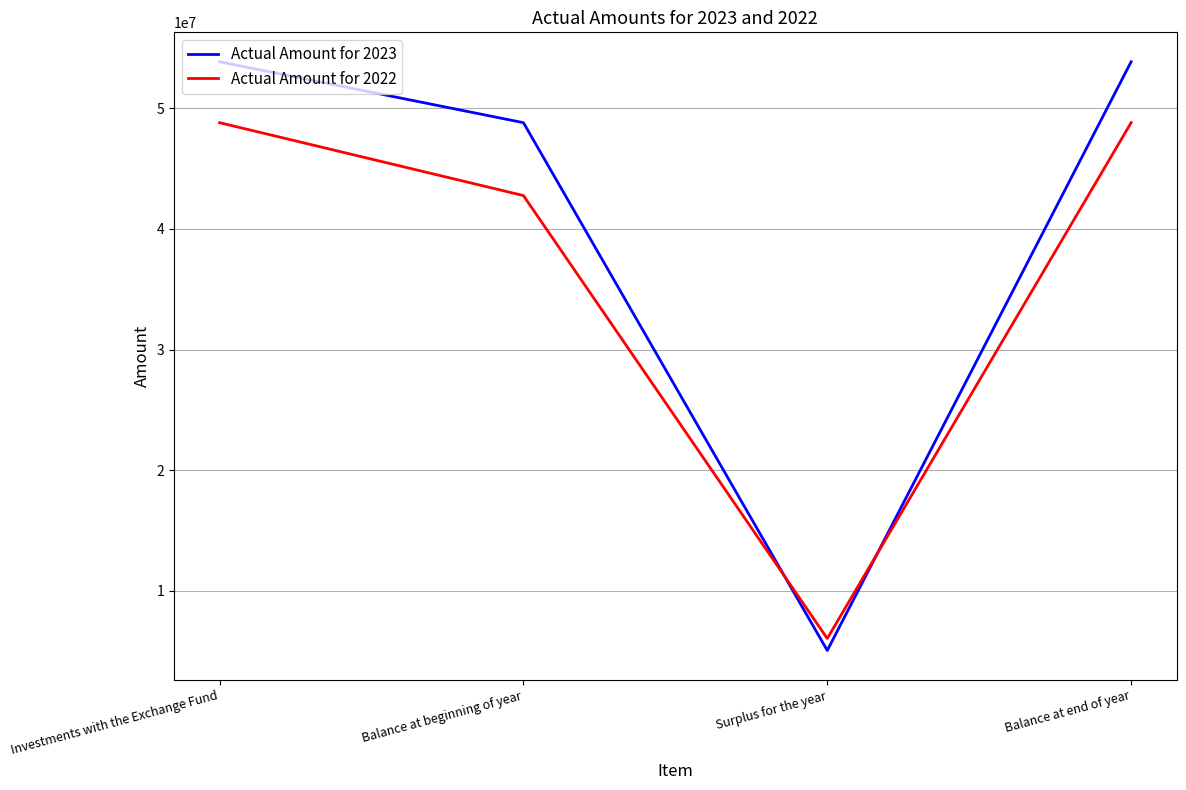

What is the total value across all series at Surplus for the year?

11093835